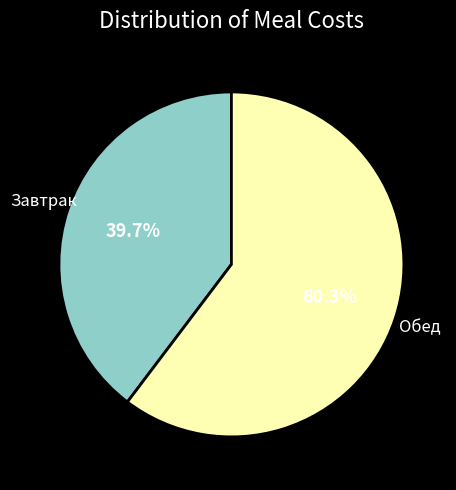

Is there any slice that represents more than half of the pie?

Yes